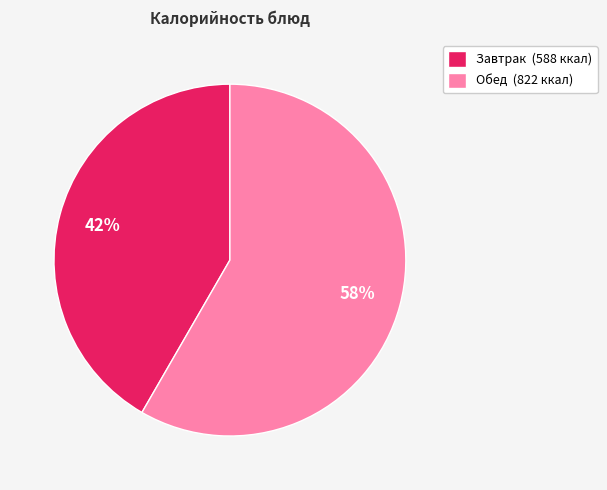

Is there a majority slice in this chart?

Yes